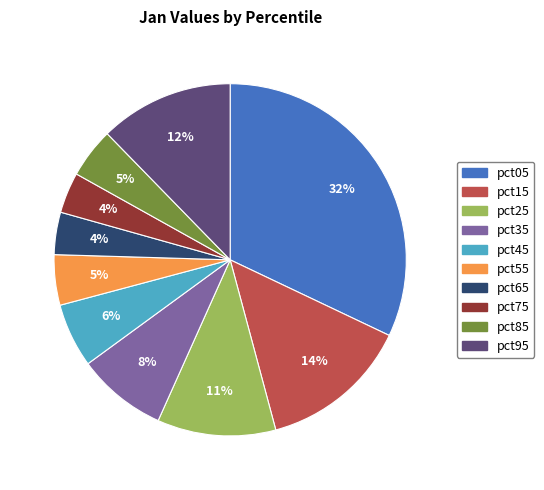

What is the largest slice in the pie chart?

pct05